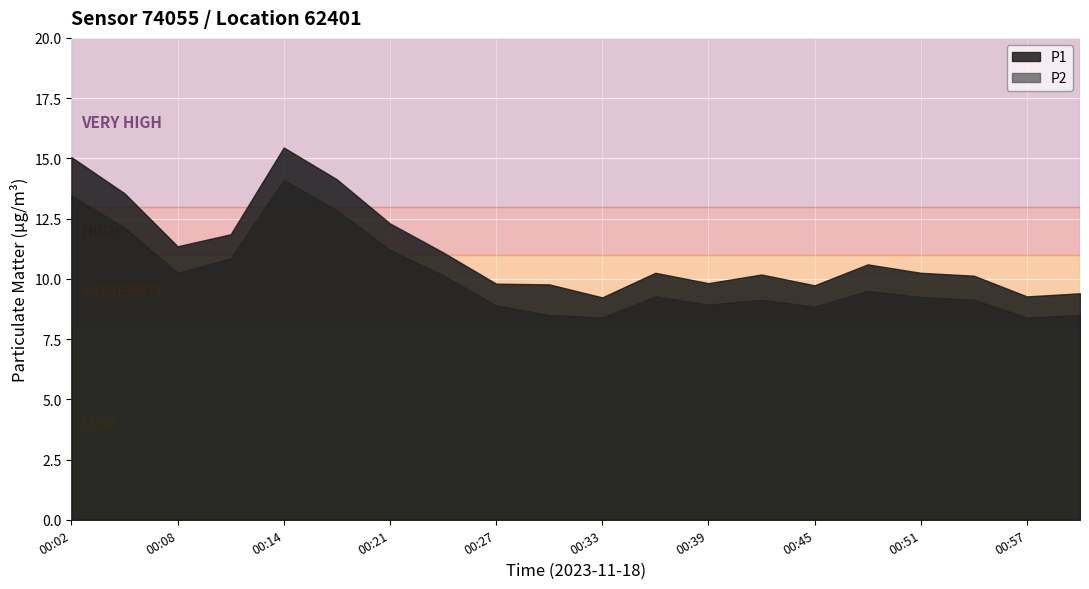

What is the value of the P2 point at the 2nd from the left?

12.1